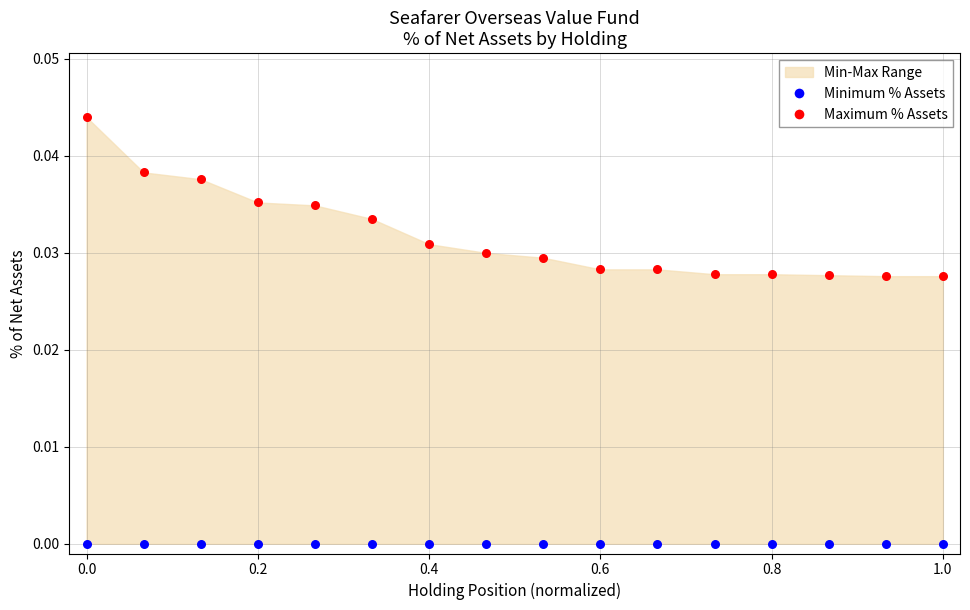

Which series contains the highest Y value?

Maximum % Assets